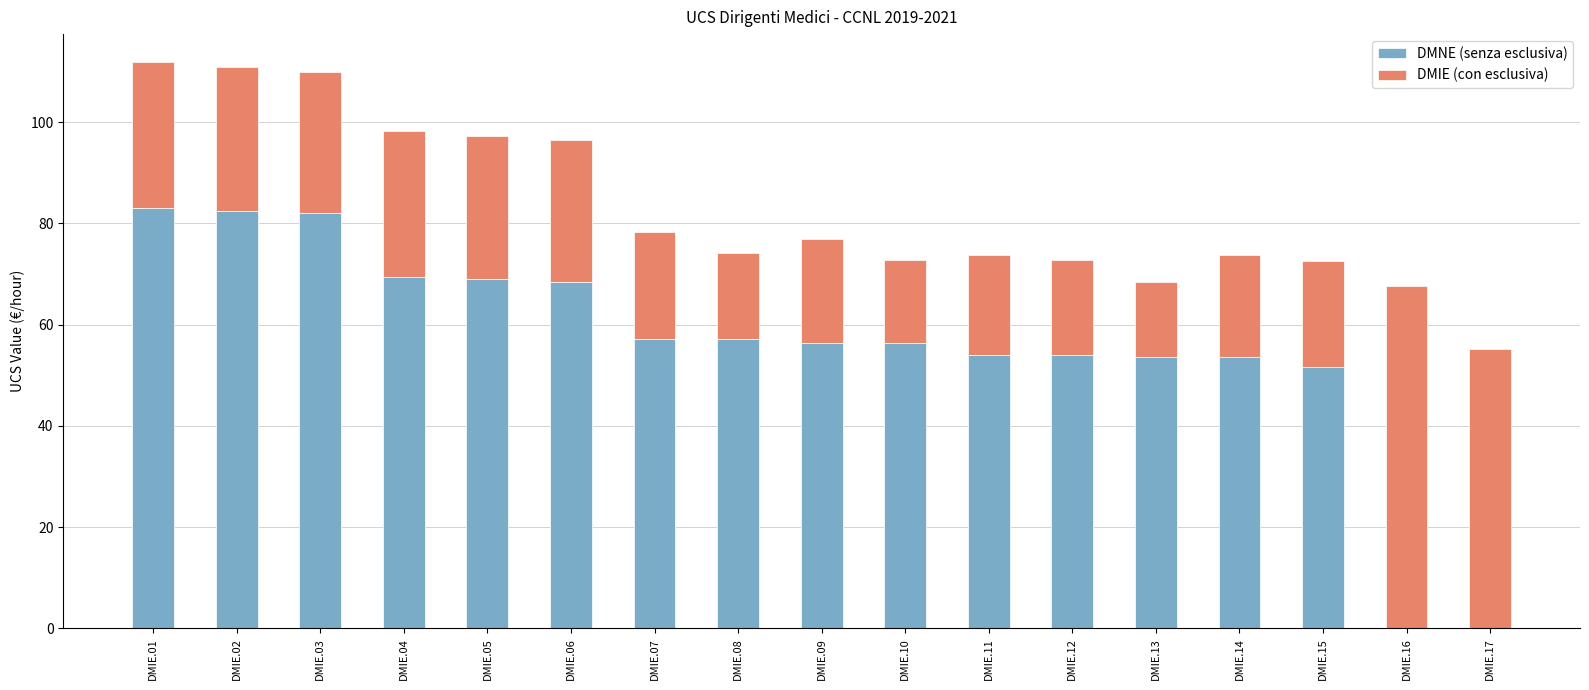

What is the difference between the DMNE (senza esclusiva) values at DMIE.14 and DMIE.17?

53.6